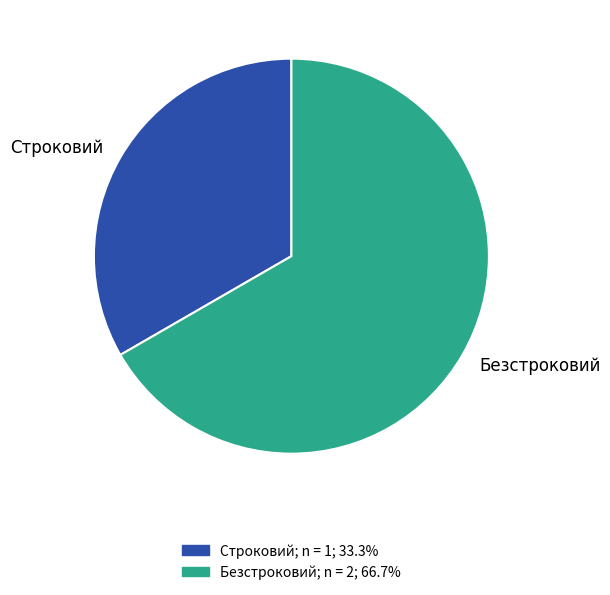

Approximately how many times larger is the value at Безстроковий compared to Строковий?

2.0